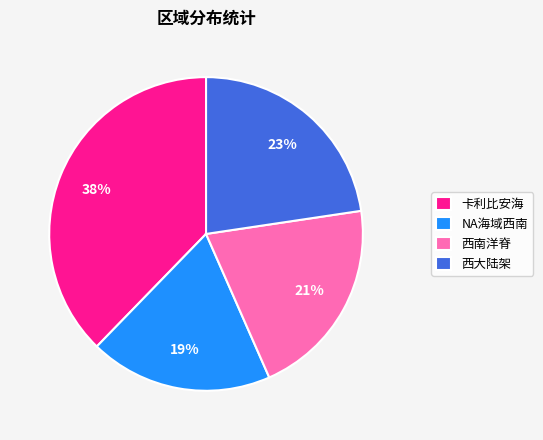

The 卡利比安海 slice represents 50% of the pie. True or false?

False